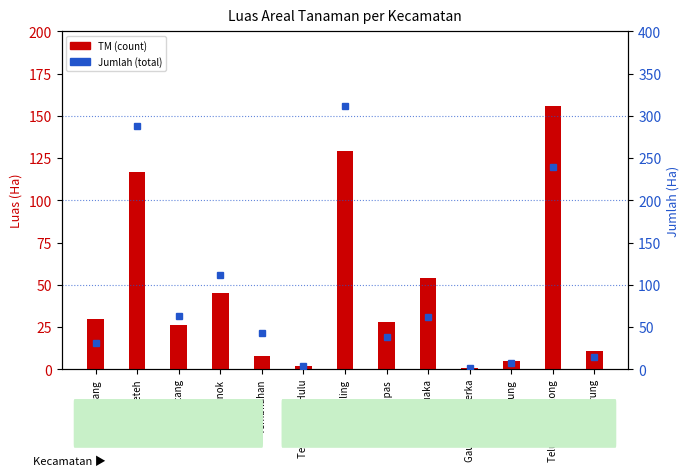

Which has a higher value, Keritang or Gaung Anak Serka?

Keritang